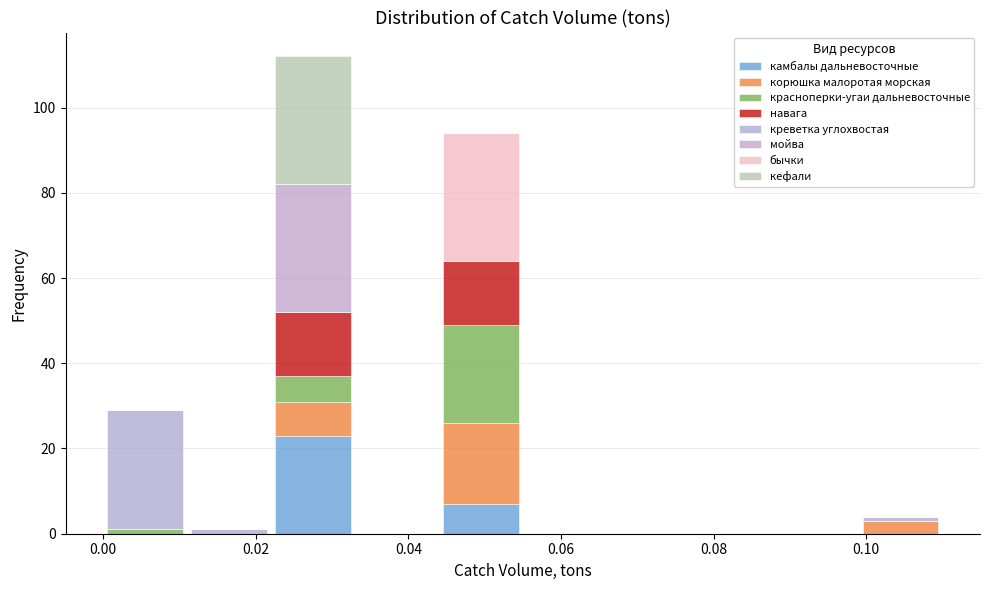

Reading left to right, list every stacked bar in this chart as the range it spans on the x-axis followed by its total height. Neither the bar edges nor the heights are printed on the chart, so give them approximately, as read against the axes.

0.000 to 0.011: 30
0.011 to 0.022: under 2
0.022 to 0.033: 112
0.033 to 0.044: 0
0.044 to 0.055: 94
0.055 to 0.066: 0
0.066 to 0.077: 0
0.077 to 0.088: 0
0.088 to 0.099: 0
0.099 to 0.110: 4